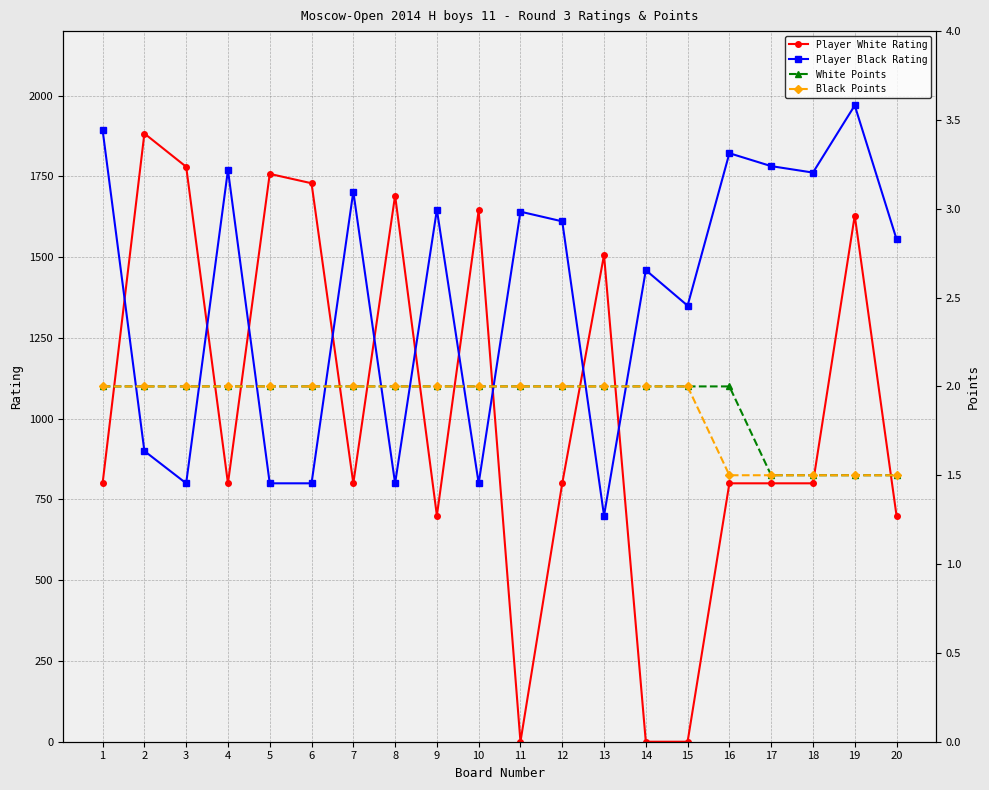

Which category has the highest value in the Player Black Rating series?

19